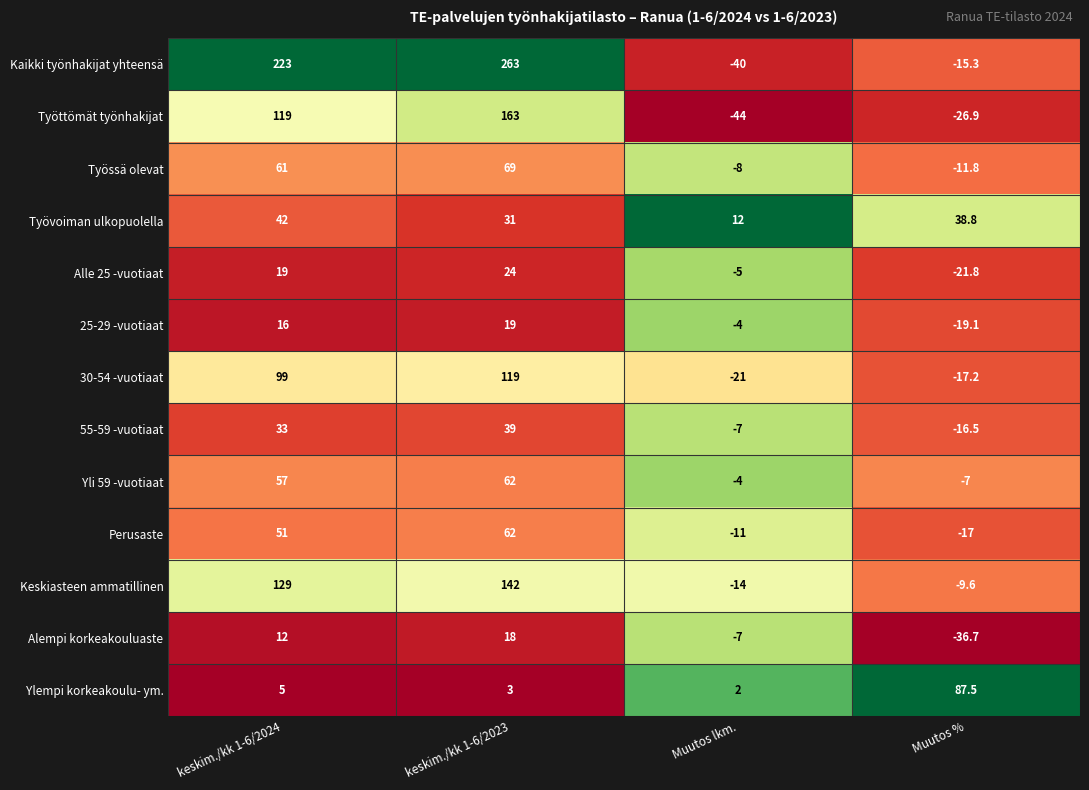

What is the maximum value shown in the chart?

263.0